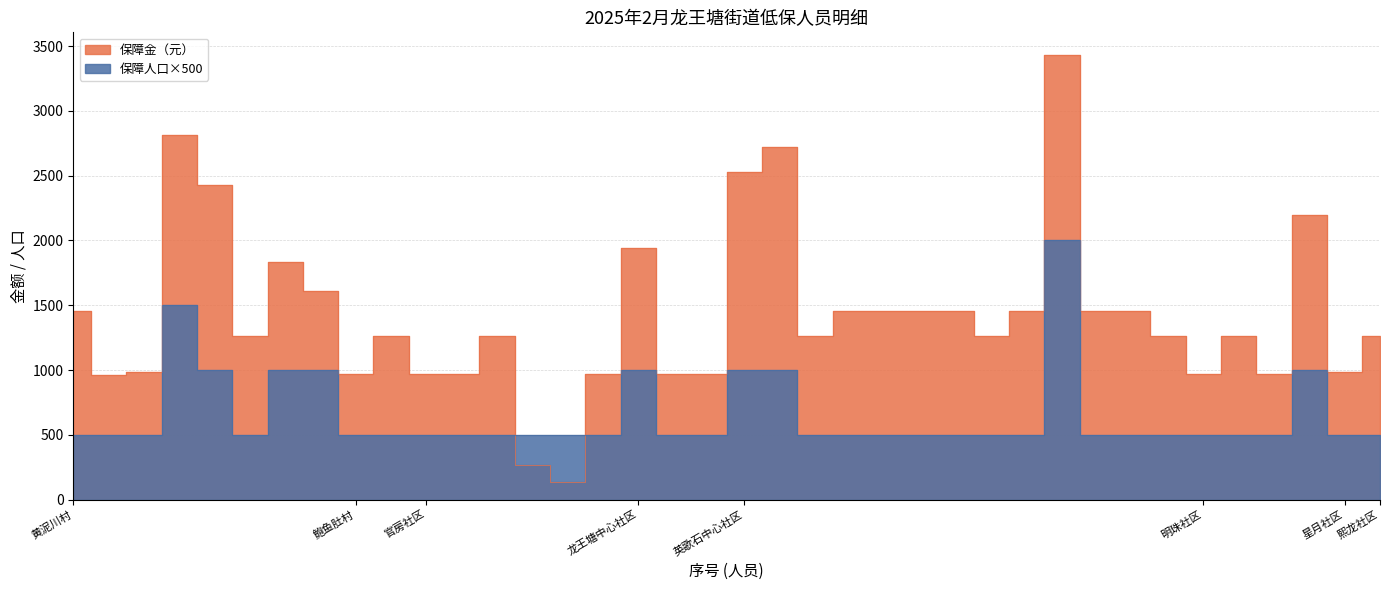

How many data points does each series have?

38